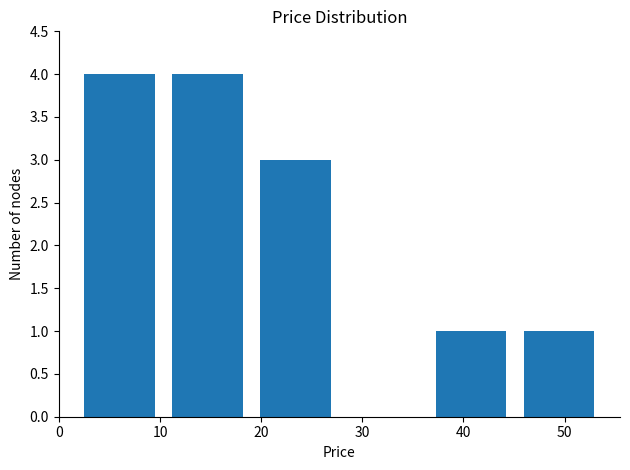

Reading left to right, transcribe this chart: for each bar, give the range it covers on the x-axis and its height. Neither the bar edges nor the heights are printed on the chart, so give them approximately, as read against the axes.

2 to 10: 4
10 to 19: 4
19 to 28: 3
28 to 36: 0
36 to 45: 1
45 to 54: 1